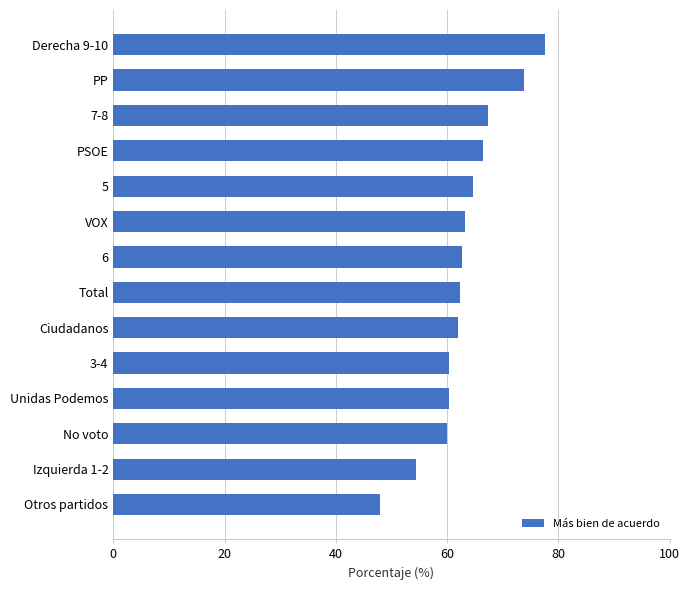

What is the change in value from Total to PP?

+11.5